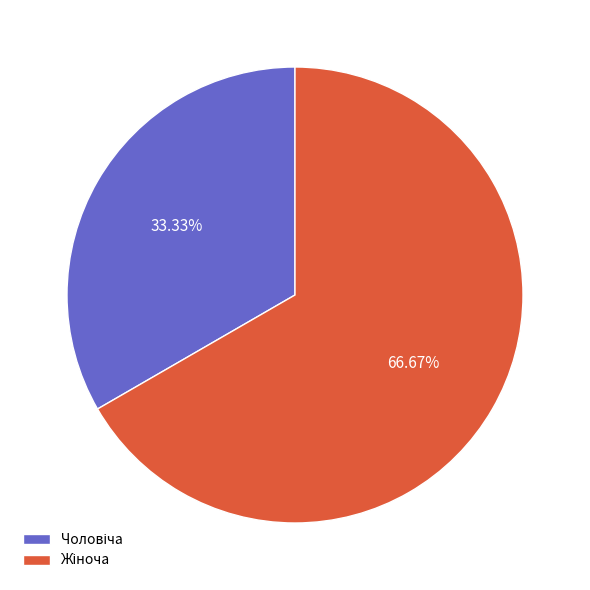

To the nearest percent, what is the average slice percentage?

50%